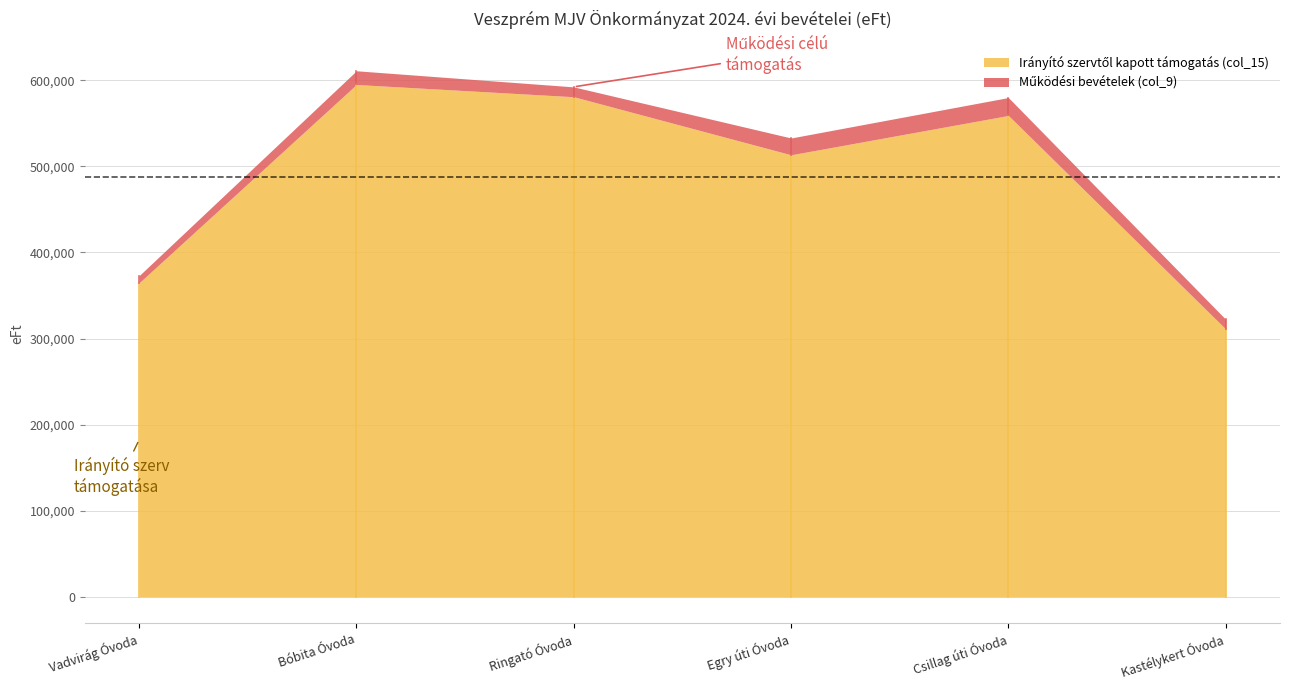

Reading right to left, what are all the values shown in this chart?

Működési bevételek (col_9): Kastélykert Óvoda=11283	Csillag úti Óvoda=20828	Egry úti Óvoda=19526	Ringató Óvoda=11445	Bóbita Óvoda=15944	Vadvirág Óvoda=8334
Irányító szervtől kapott támogatás (col_15): Kastélykert Óvoda=311115	Csillag úti Óvoda=559104	Egry úti Óvoda=513431	Ringató Óvoda=580864	Bóbita Óvoda=595076	Vadvirág Óvoda=364755